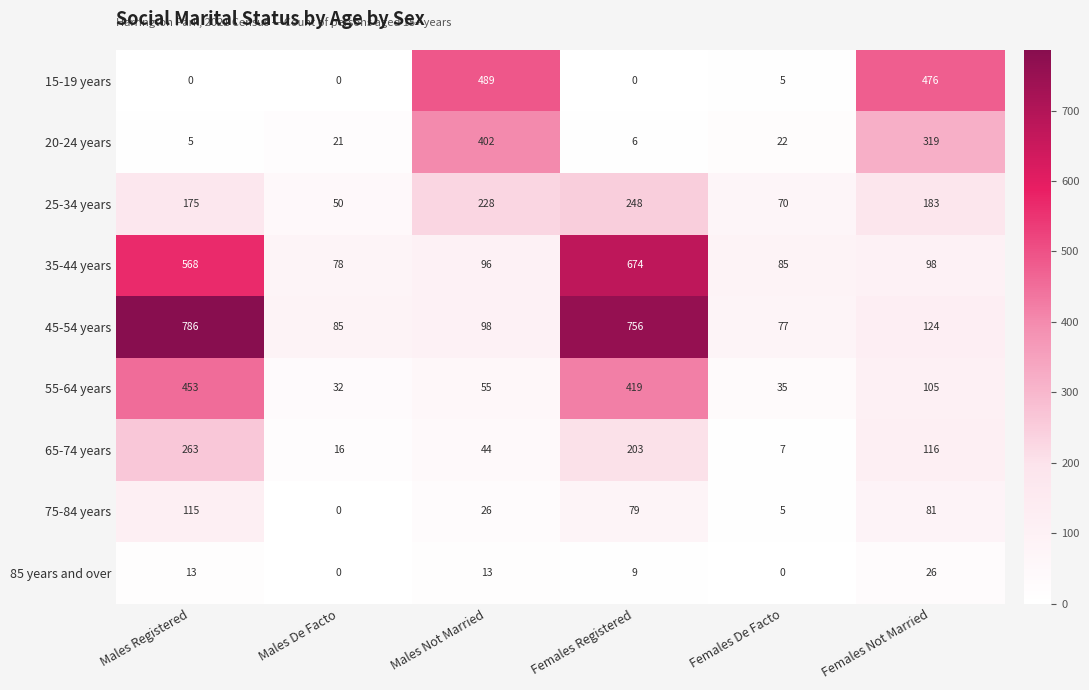

Is it true that 15-19 years equals 0 at Males De Facto?

True